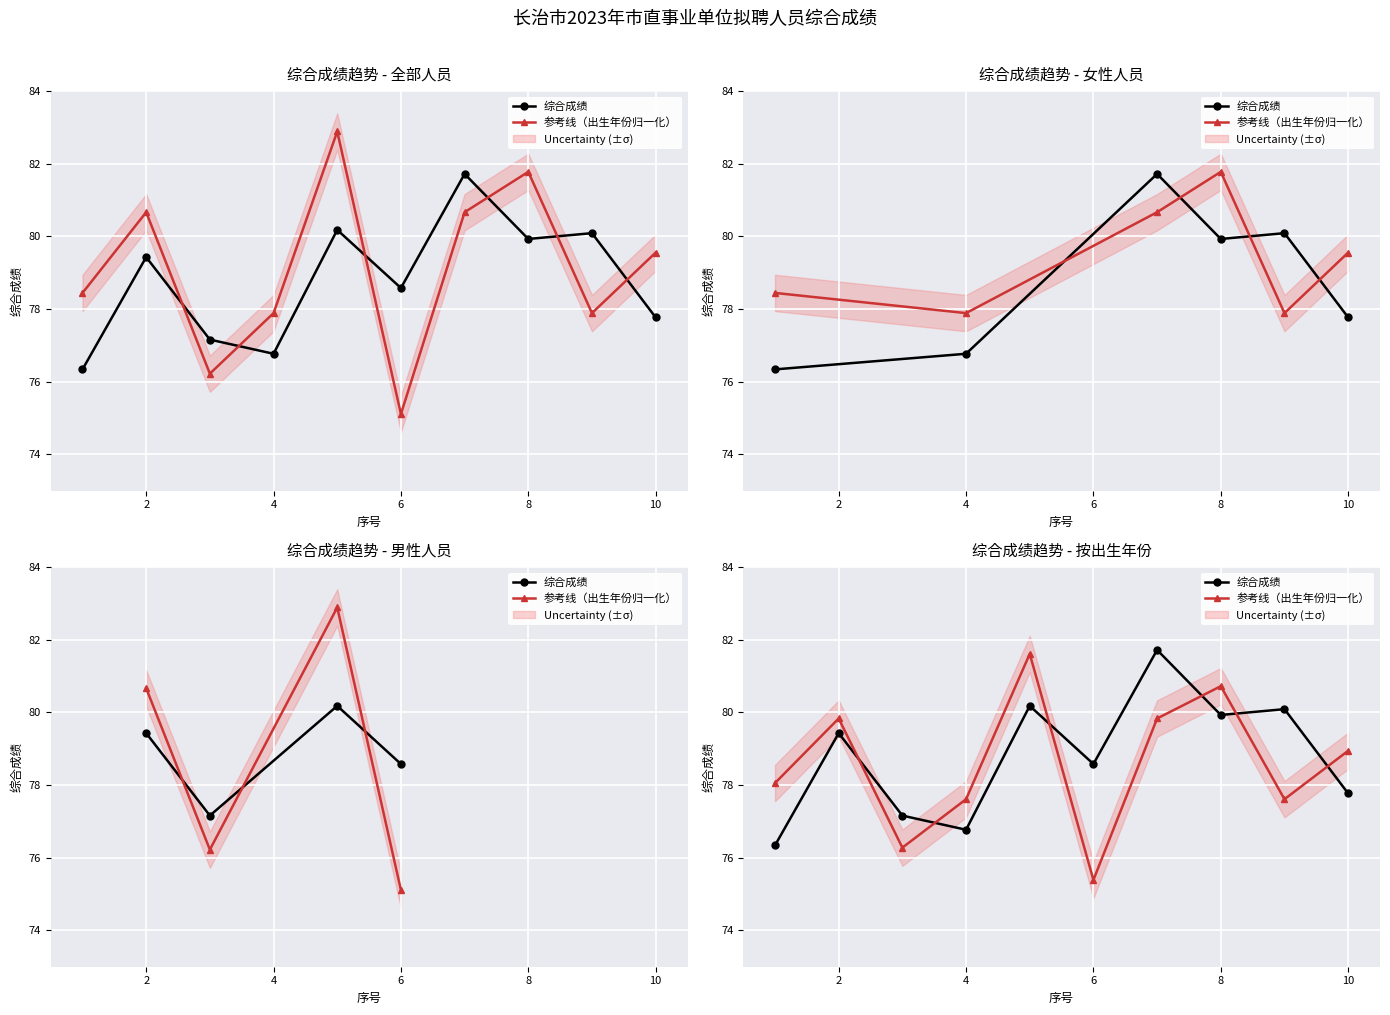

Rank the series by their maximum value, from lowest to highest.

参考线（出生年份归一化）, 综合成绩